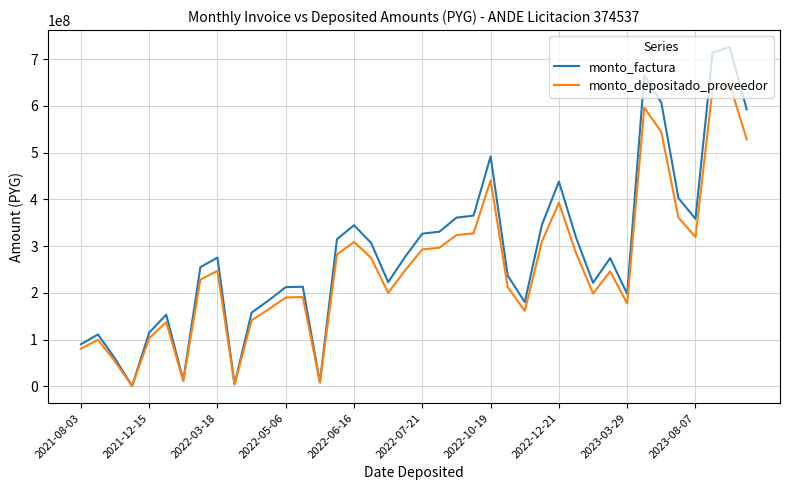

Rank the series by their maximum value, from highest to lowest.

monto_factura, monto_depositado_proveedor